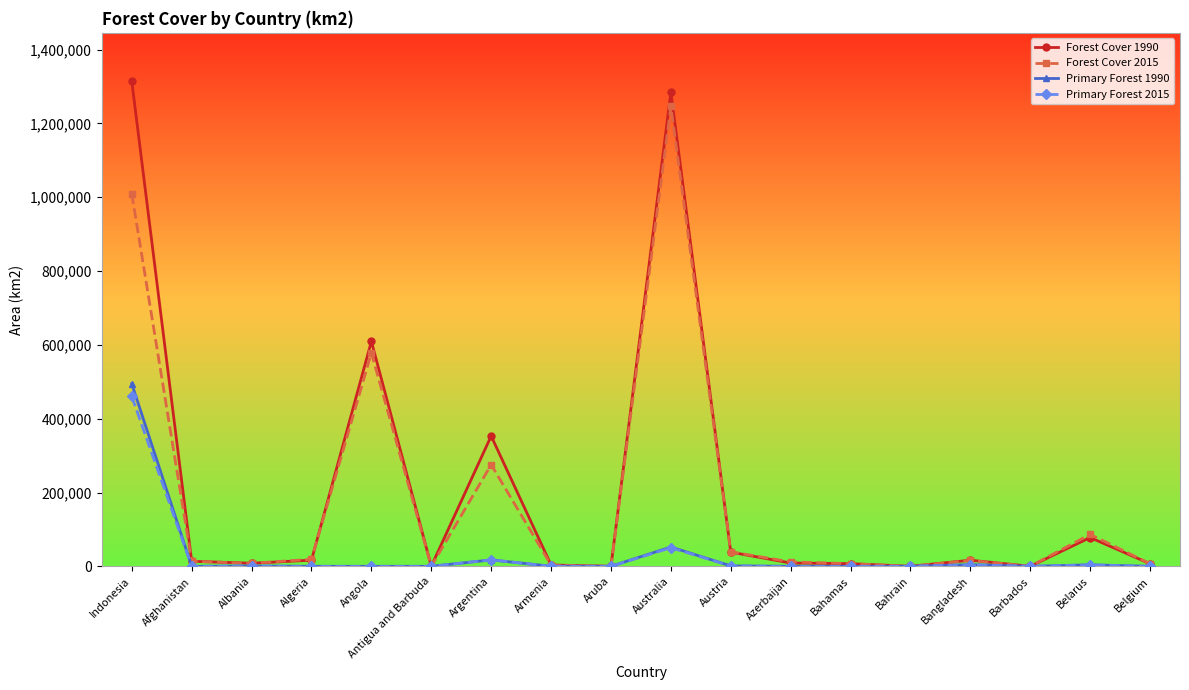

The Forest Cover 1990 series shows 609636.3 at Angola. True or false?

True